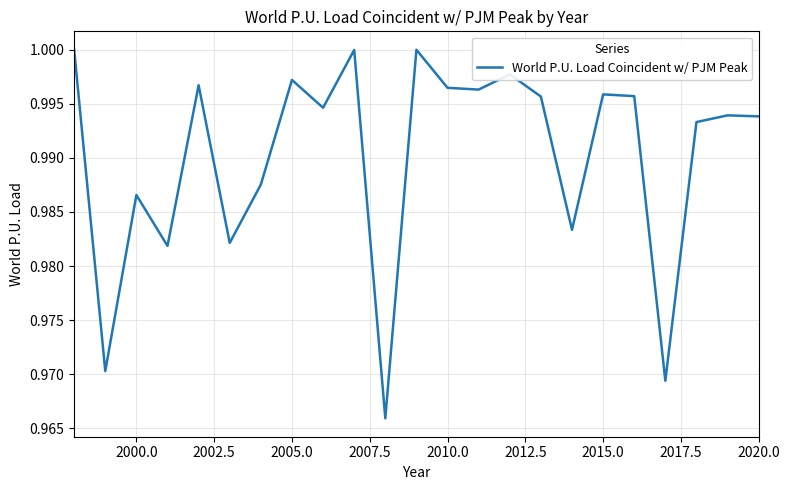

Does the chart display data point markers on the line(s)?

No